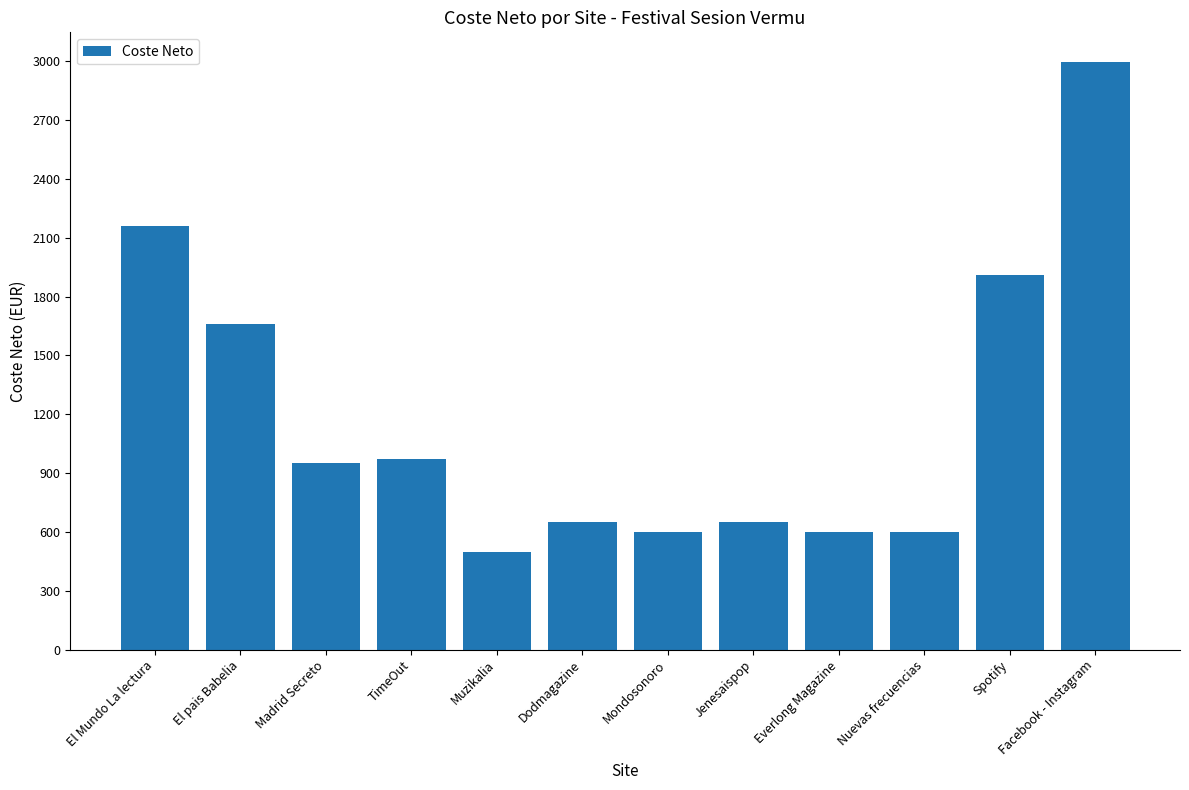

What is the label of the 9th bar from the right?

TimeOut